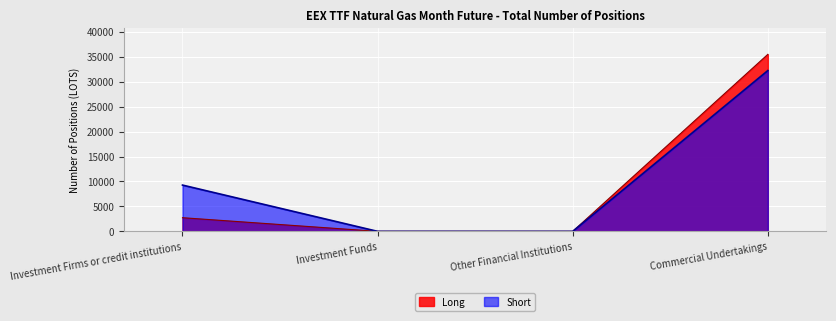

Which category has the lowest value across all series?

Investment Funds